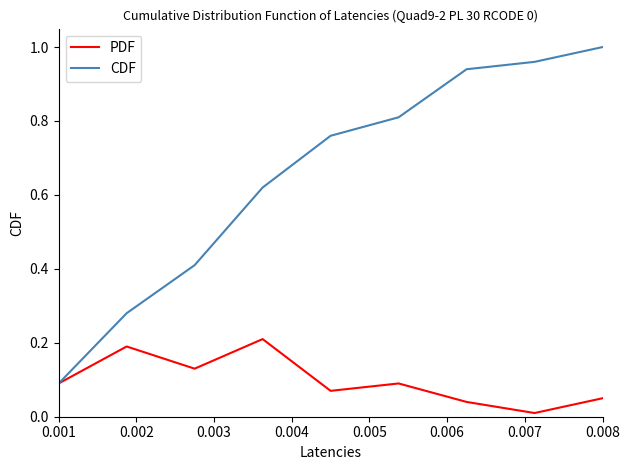

Which series has the largest total across all categories?

CDF